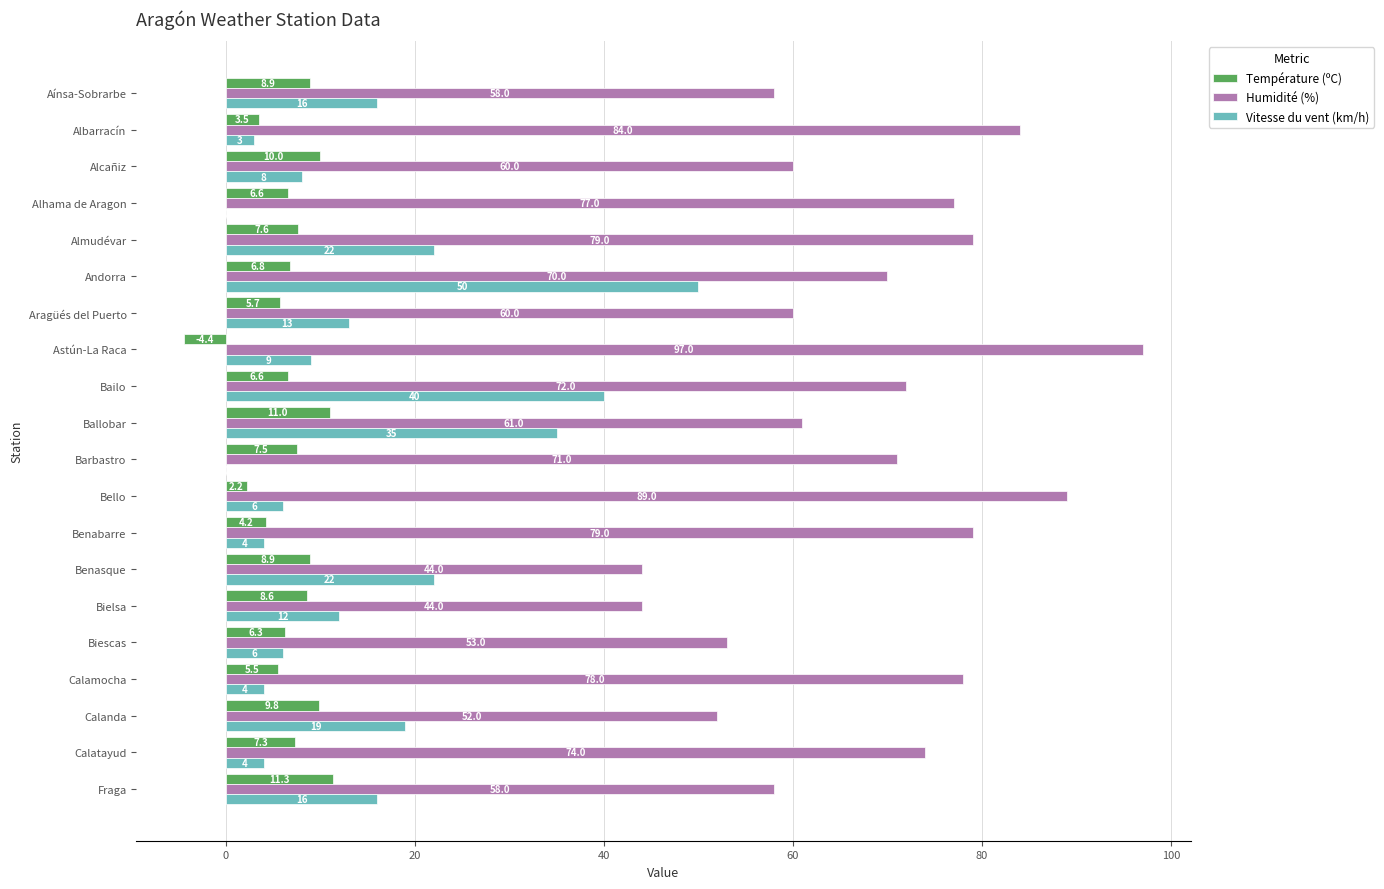

Where is Température (ºC) nearest to the value 3?

Albarracín